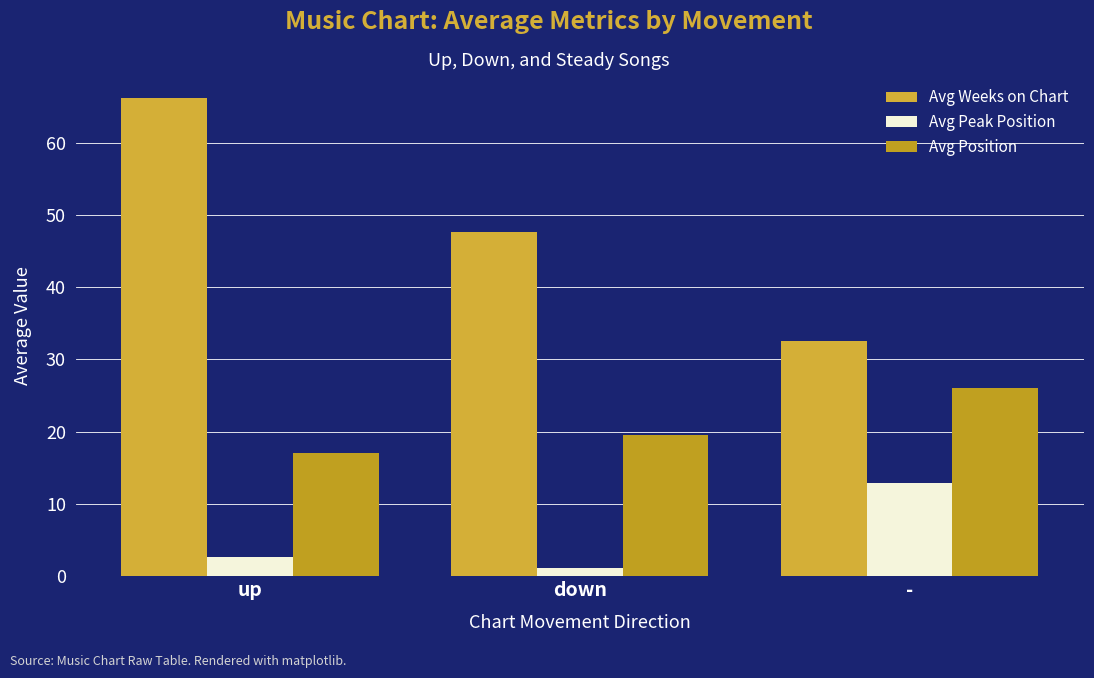

The value of Avg Peak Position at - is 23.0. True or false?

False